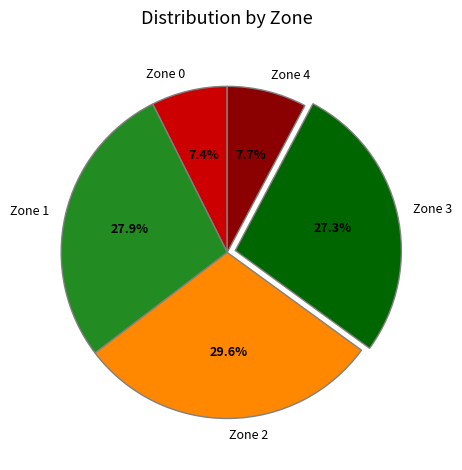

To the nearest percent, what percentage of the pie is Zone 0?

7%